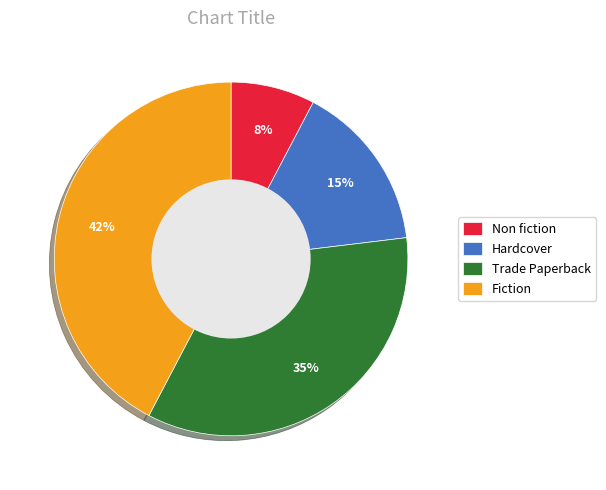

The Non fiction slice represents 2% of the pie. True or false?

False